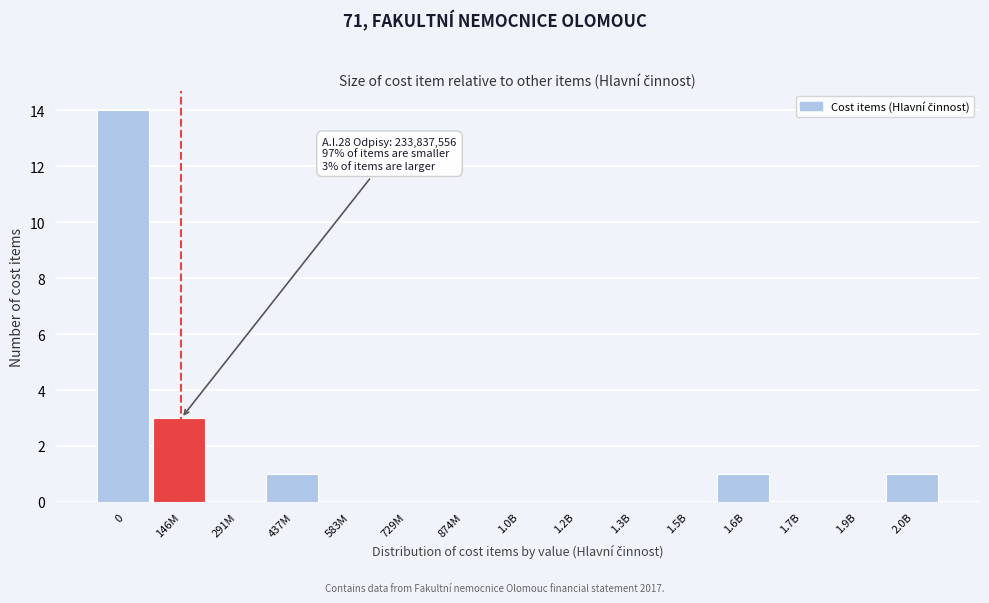

Reading left to right, what are all the values shown in this chart?

0=14	146M=3	291M=0	437M=1	583M=0	729M=0	874M=0	1.0B=0	1.2B=0	1.3B=0	1.5B=0	1.6B=1	1.7B=0	1.9B=0	2.0B=1